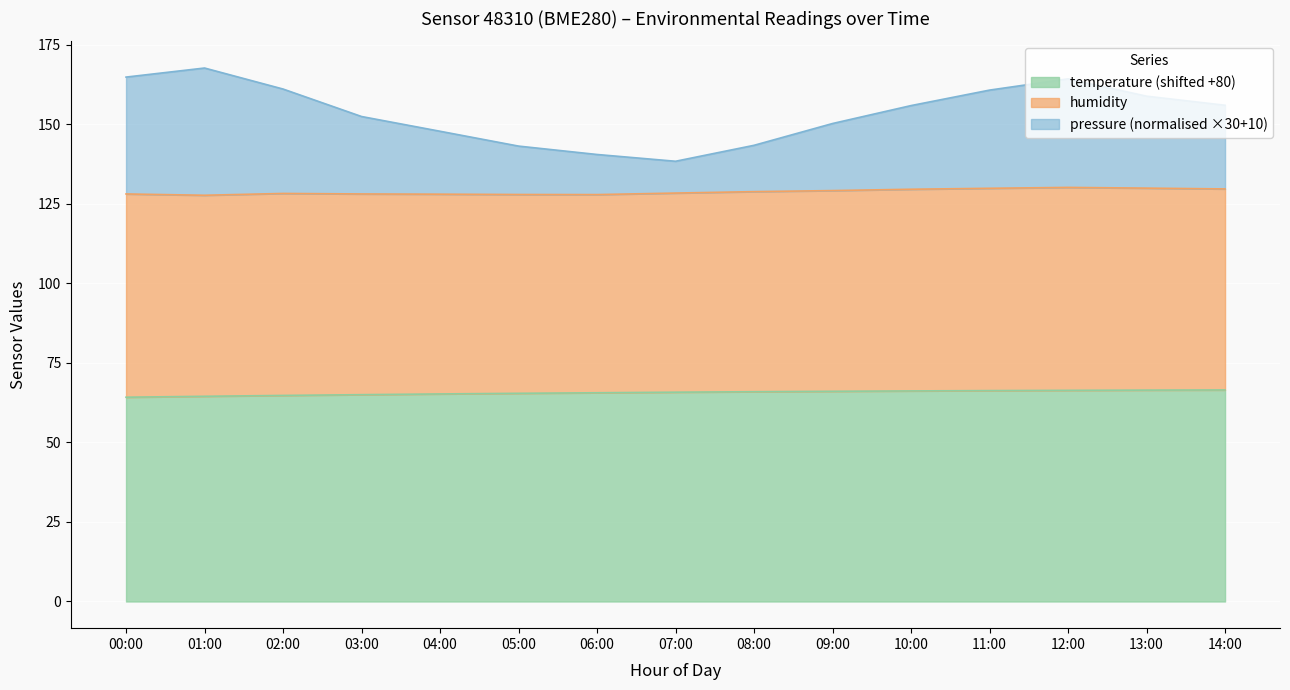

The temperature series shows 14.3 at 09:00. True or false?

False